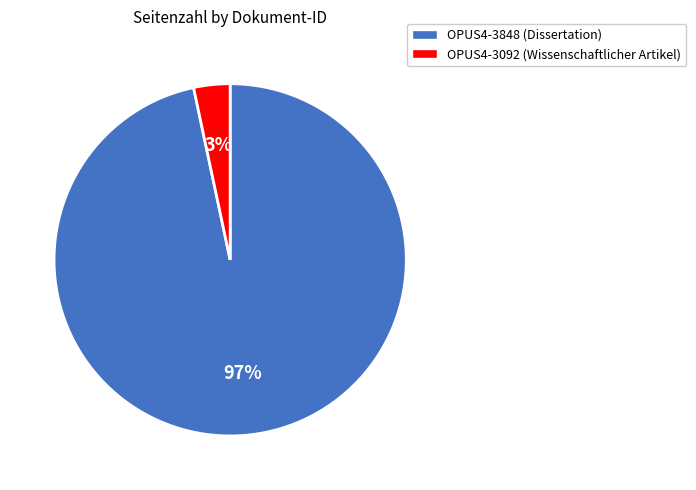

Do OPUS4-3092 and OPUS4-3848 together represent more than half of the pie?

Yes